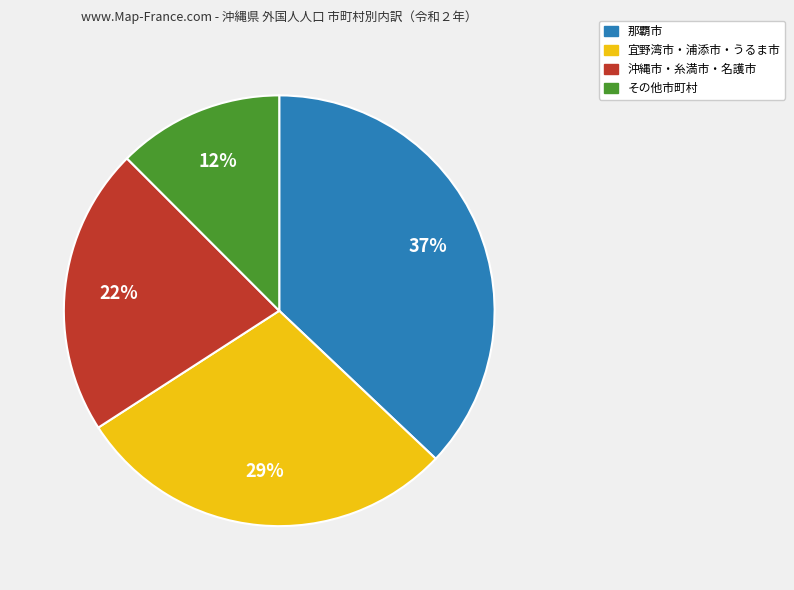

To the nearest percent, what is the average slice percentage?

25%